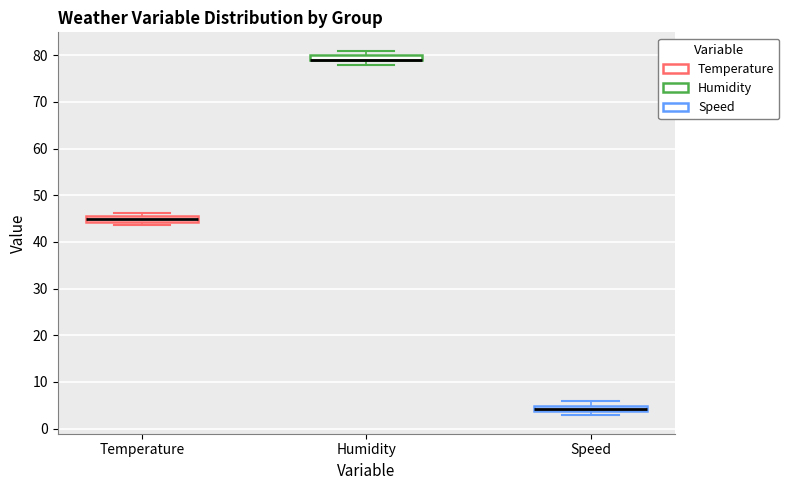

Where is the upper edge of the box for Temperature on the y-axis? The values are not printed on the chart, so give them approximately, as read against the axis.

46